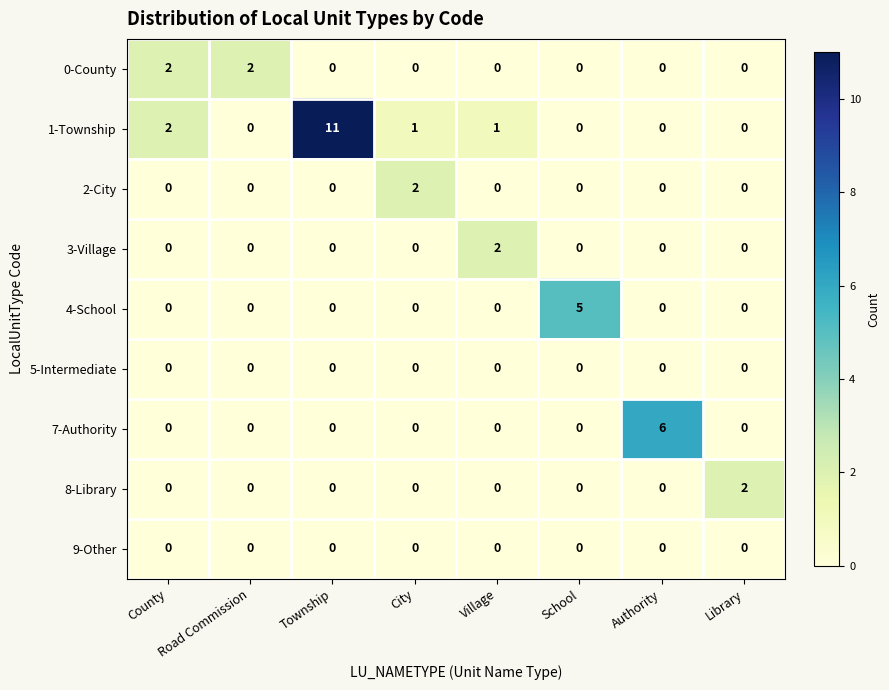

Is it true that 7-Authority equals 0 at County?

True